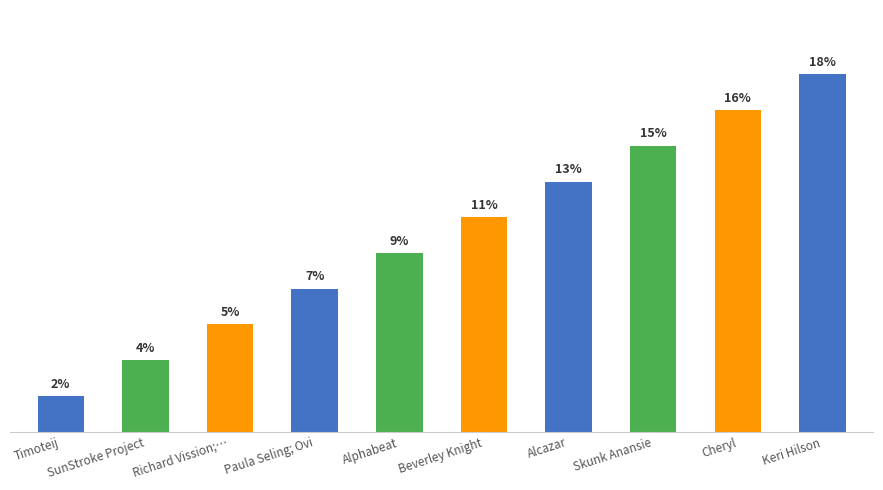

Are the bars horizontal?

No